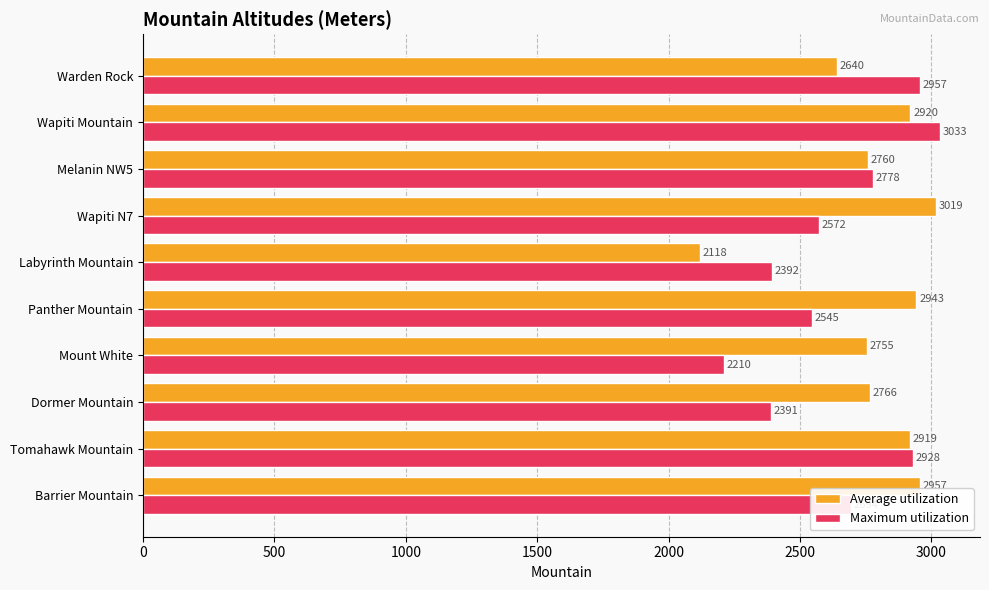

At which label is Maximum utilization closest to 2621?

Wapiti N7